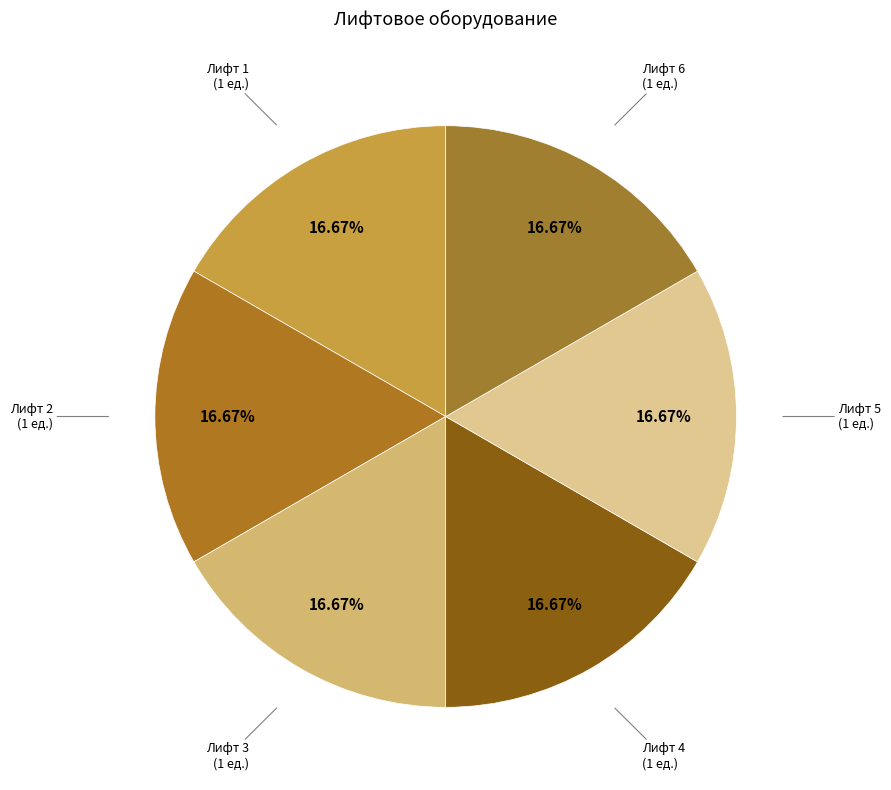

Combined, do Лифт 5 and Лифт 2 account for over 50%?

No